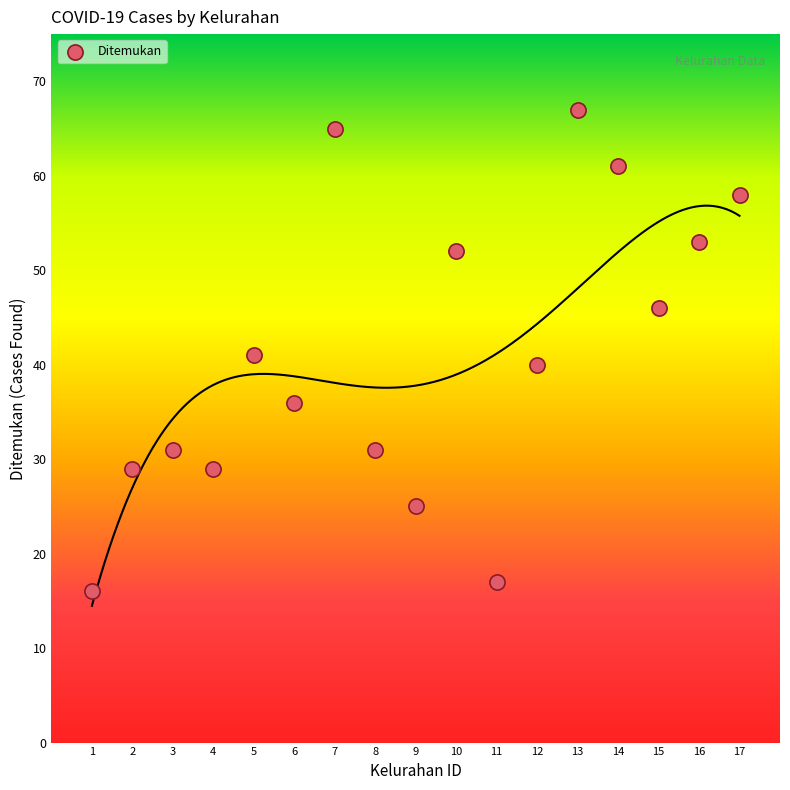

What is the range of X values (max minus min)?

16